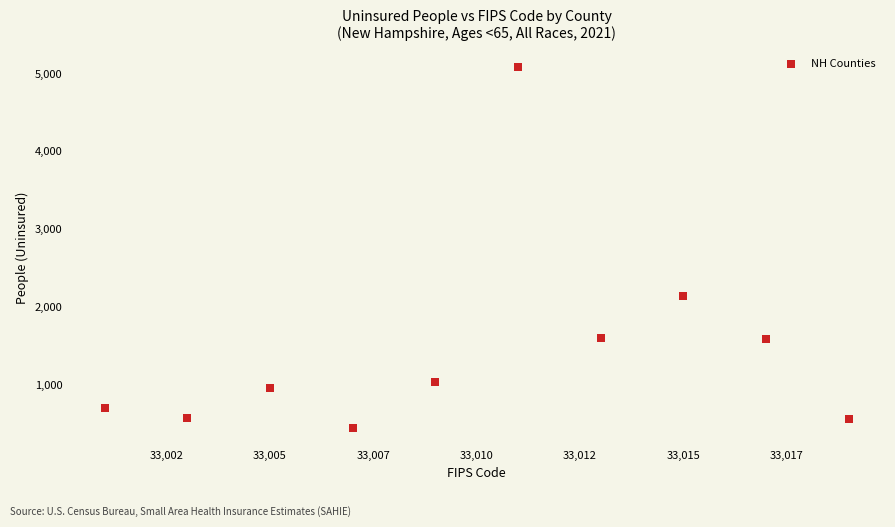

What is the average Y value?

1465